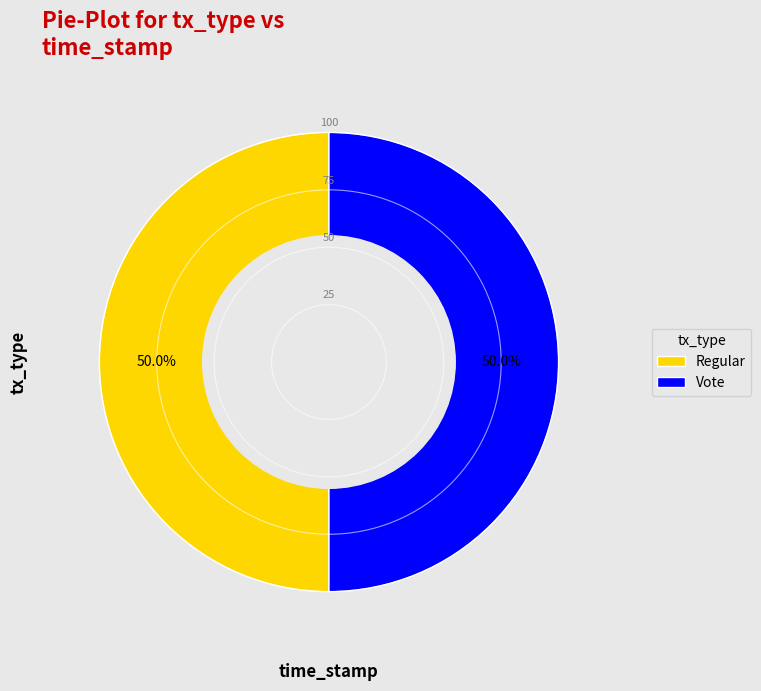

What is the ratio of the value at Regular to the value at Vote?

1.0